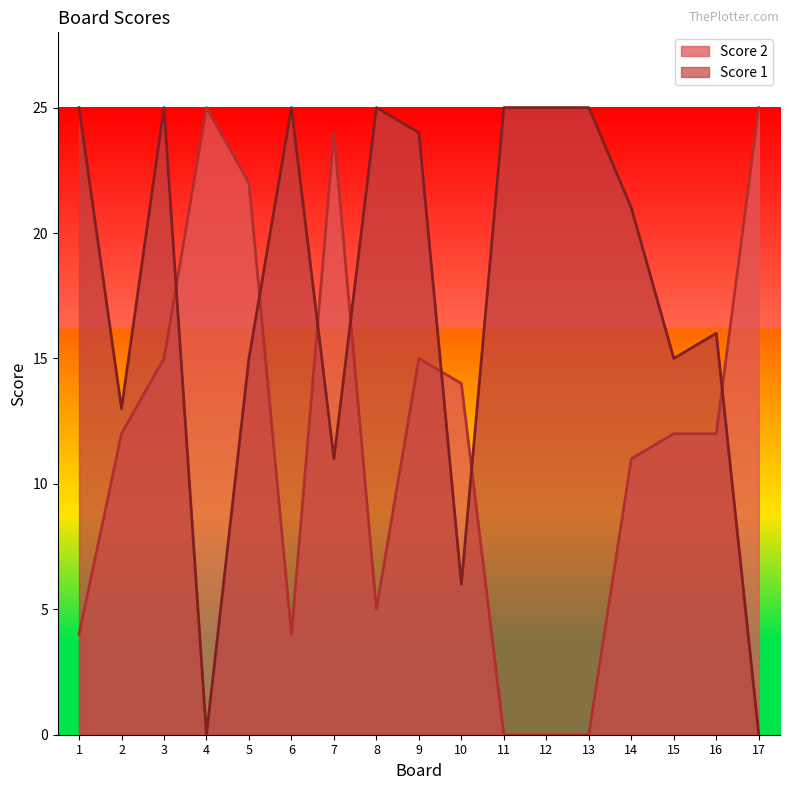

Reading right to left, what are all the values shown in this chart?

Score 2: 25	12	12	11	0	0	0	14	15	5	24	4	22	25	15	12	4
Score 1: 0	16	15	21	25	25	25	6	24	25	11	25	15	0	25	13	25